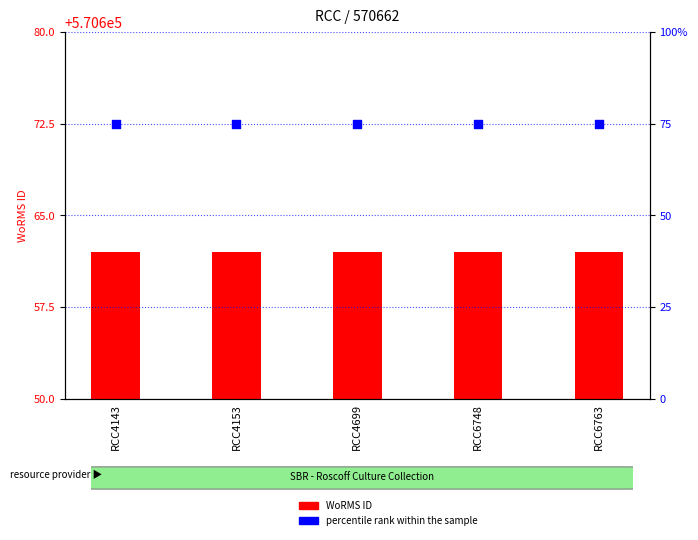

Which series has the largest Y range (max minus min)?

WoRMS ID